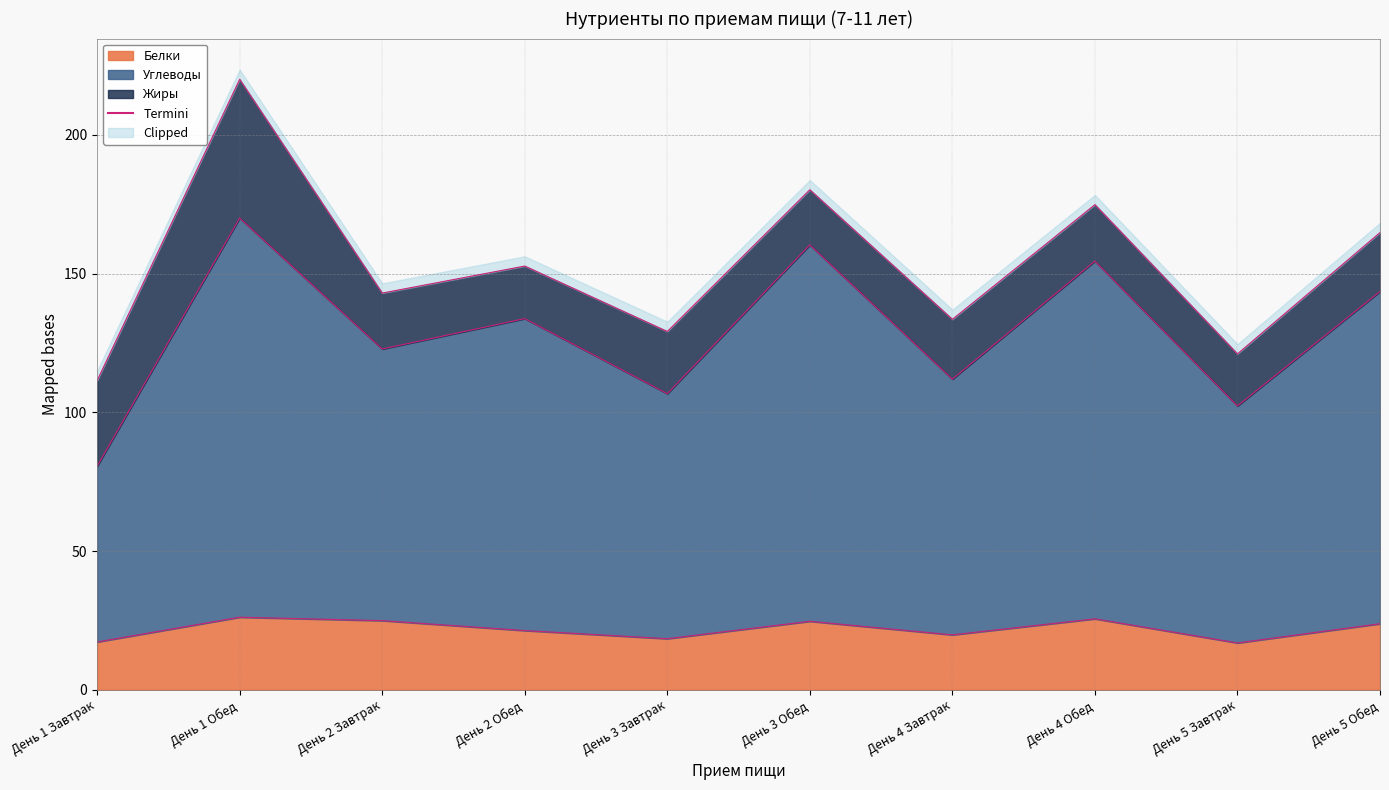

What is the maximum value shown in the chart?

26.2